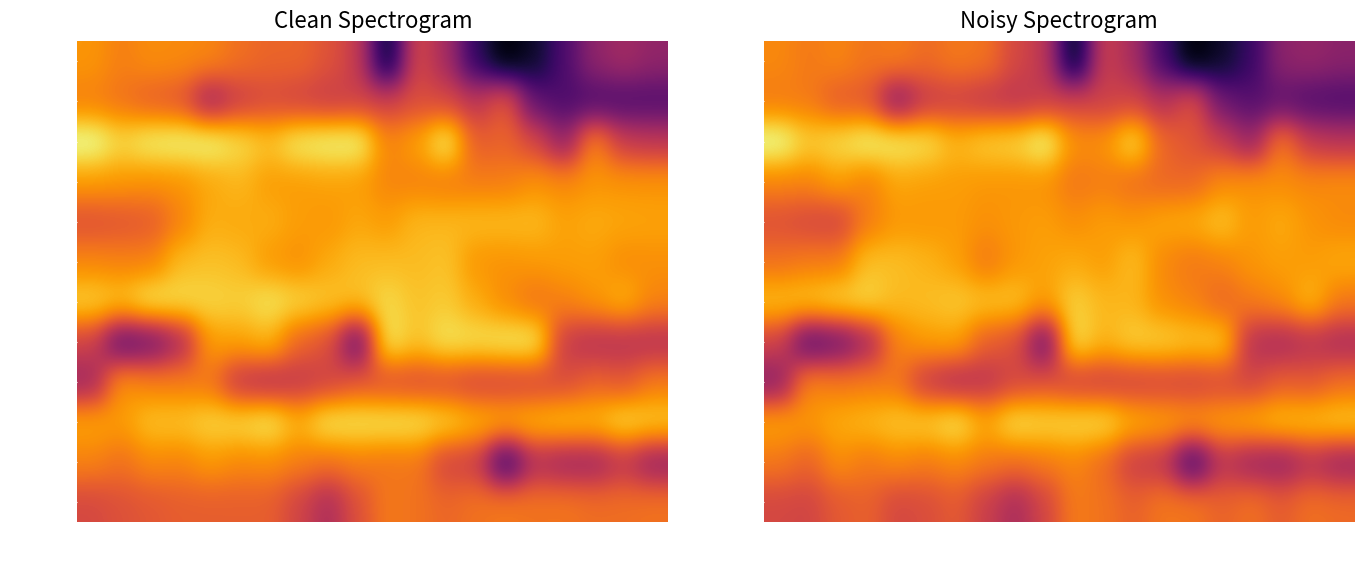

True or false: EU.Greece has a value of 13.5 at 1983.

False